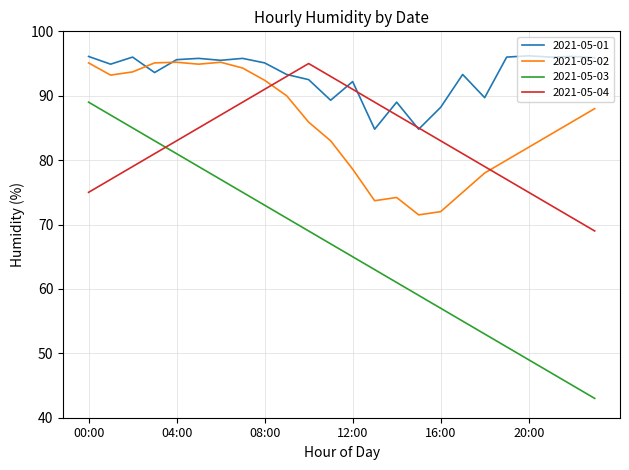

Which series has the widest spread of values?

2021-05-03